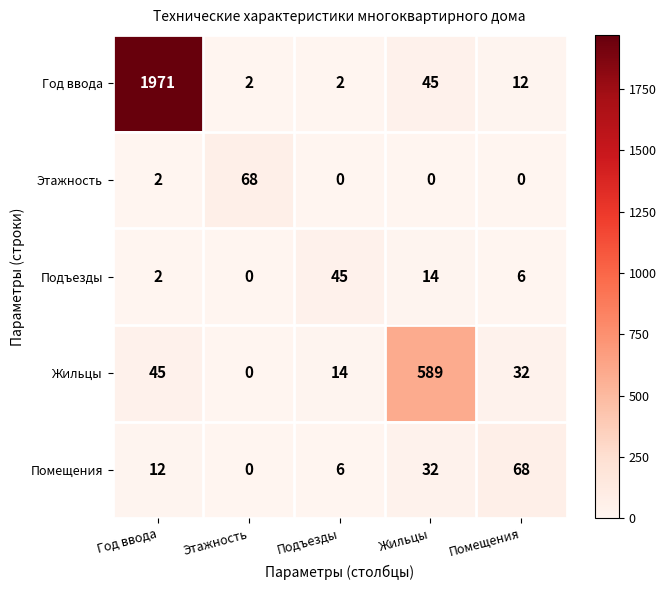

How many values in the Подъезды series are below 6?

2